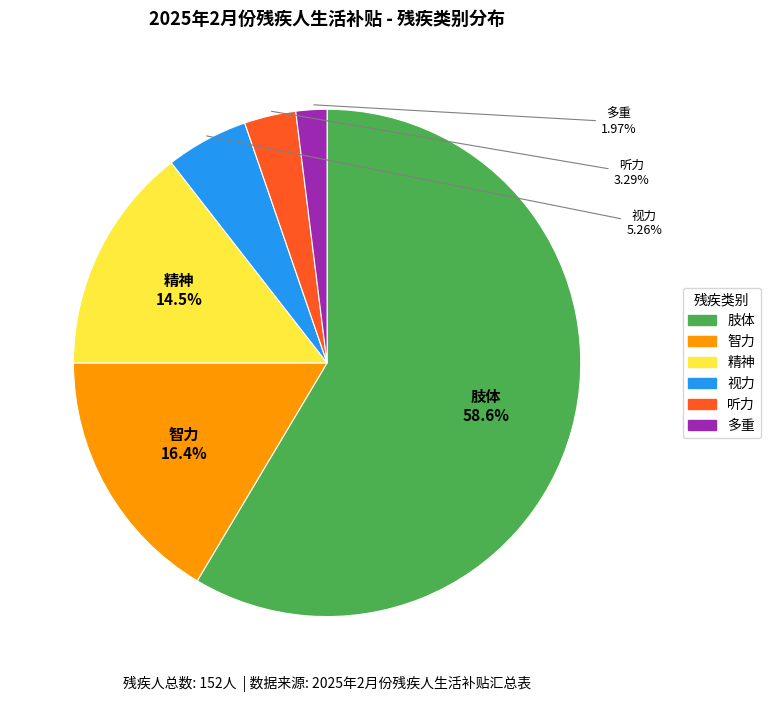

Which category accounts for the majority?

肢体